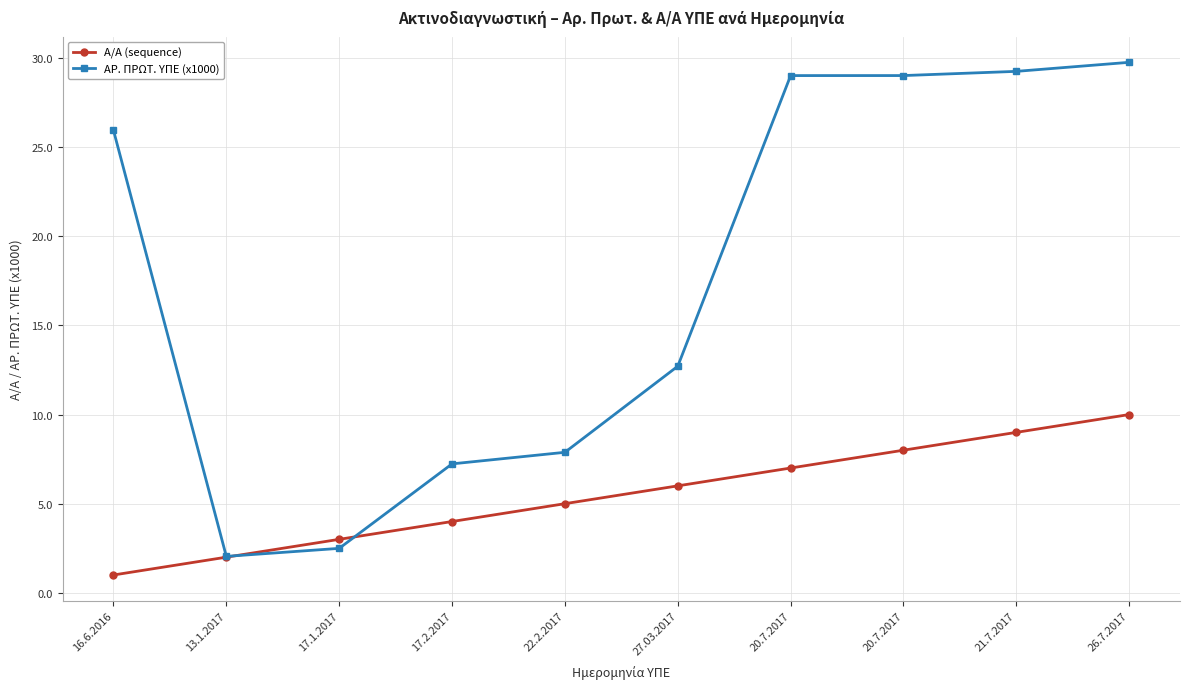

How many lines are shown in the chart?

2